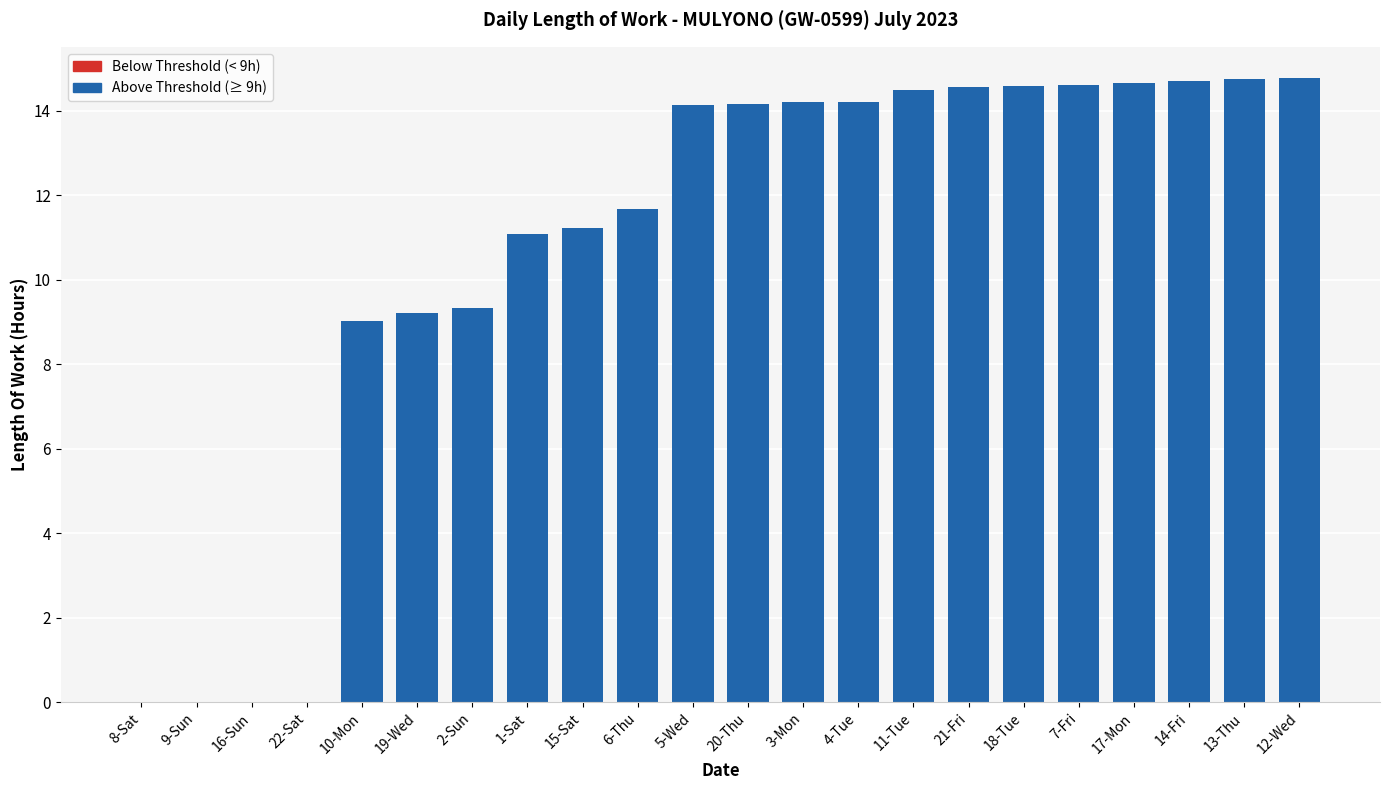

True or false: the data shows 11.7 at 6-Thu.

True